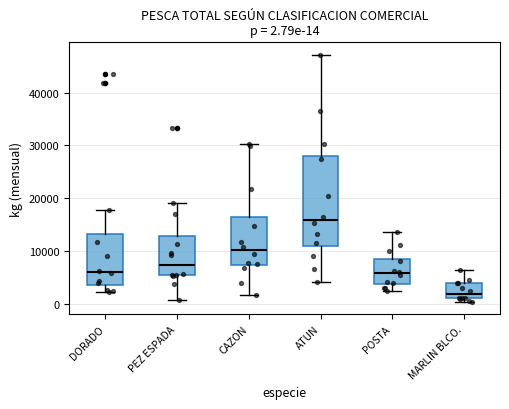

Which box's median line is the highest?

ATUN